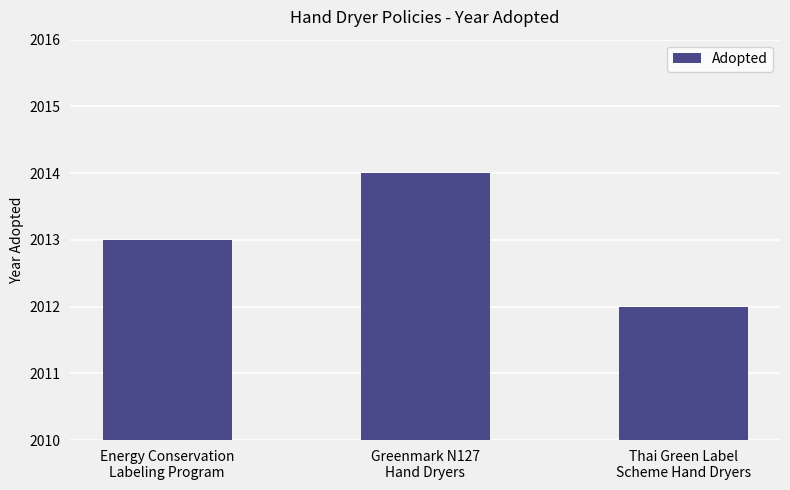

Which label corresponds to the smallest value in the chart?

Thai Green Label
Scheme Hand Dryers